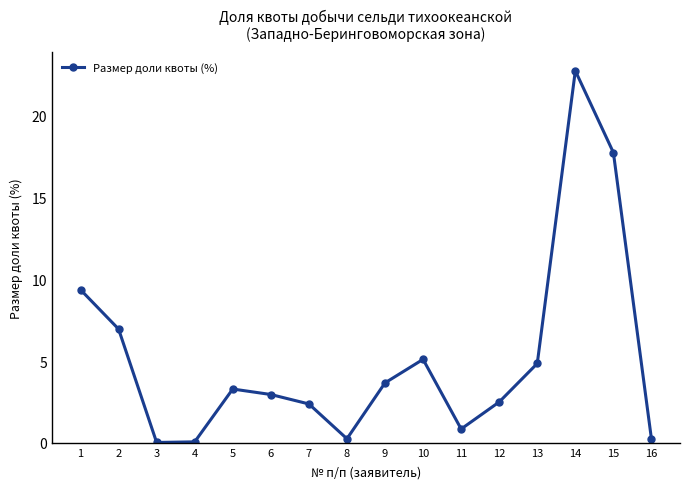

What value does the data have at 13?

4.8